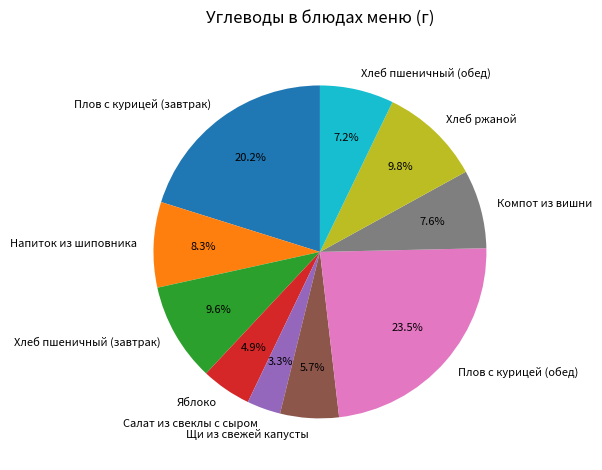

How many slices are in this pie chart?

10